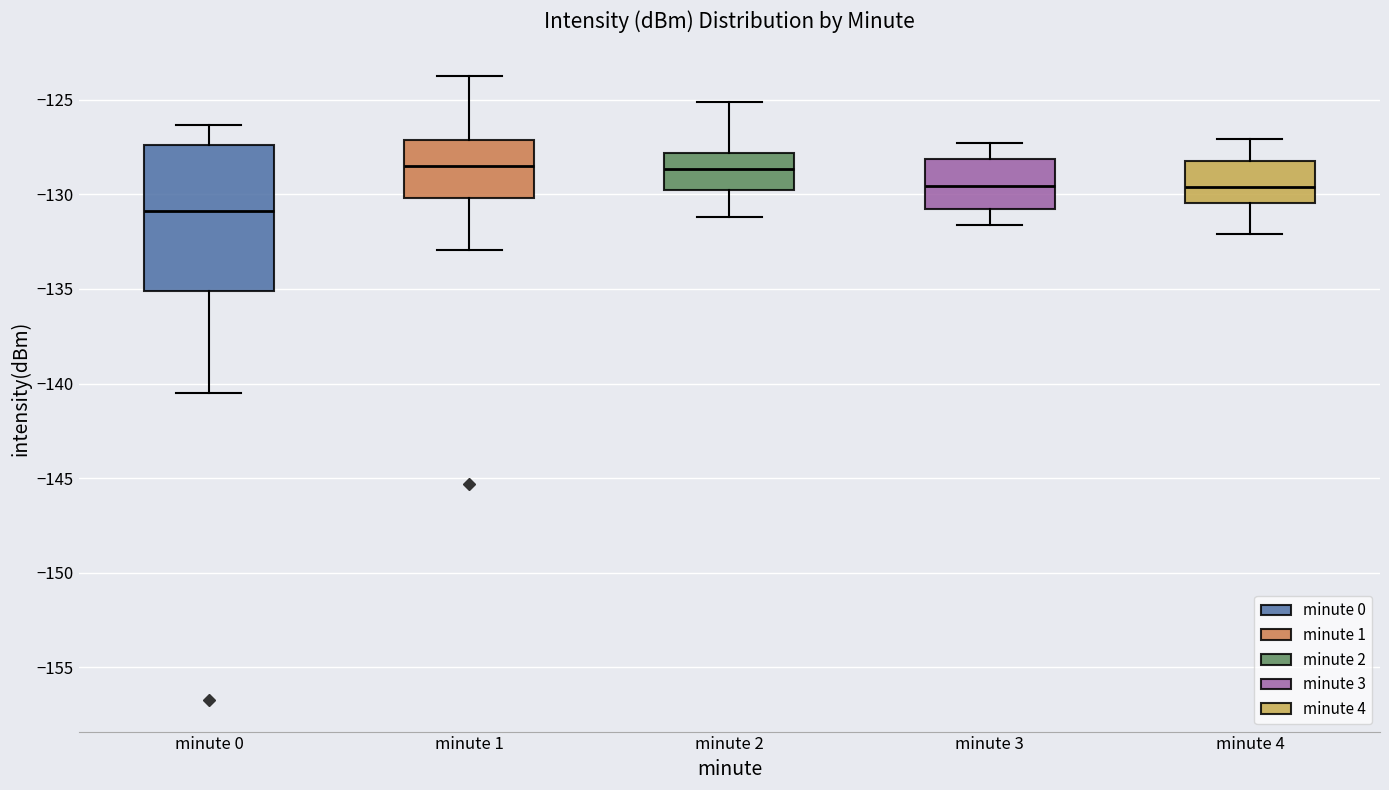

Where is the upper edge of the box for minute 2 on the y-axis? The values are not printed on the chart, so give them approximately, as read against the axis.

-128.0